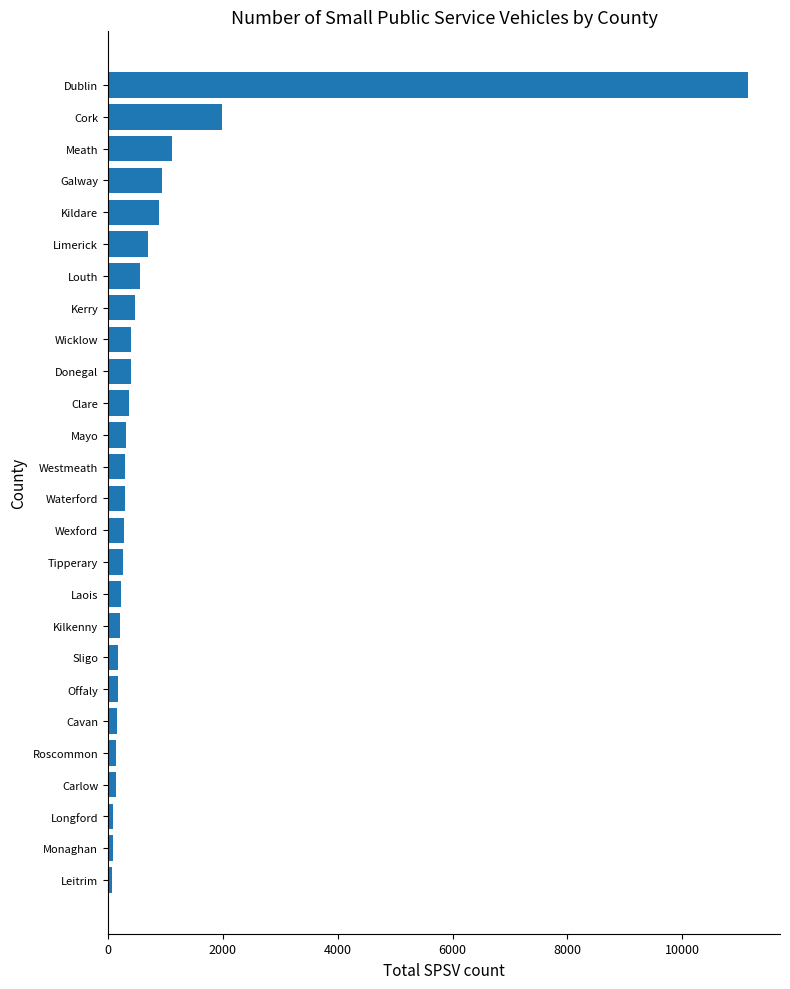

At which label is the value closest to 5610?

Cork